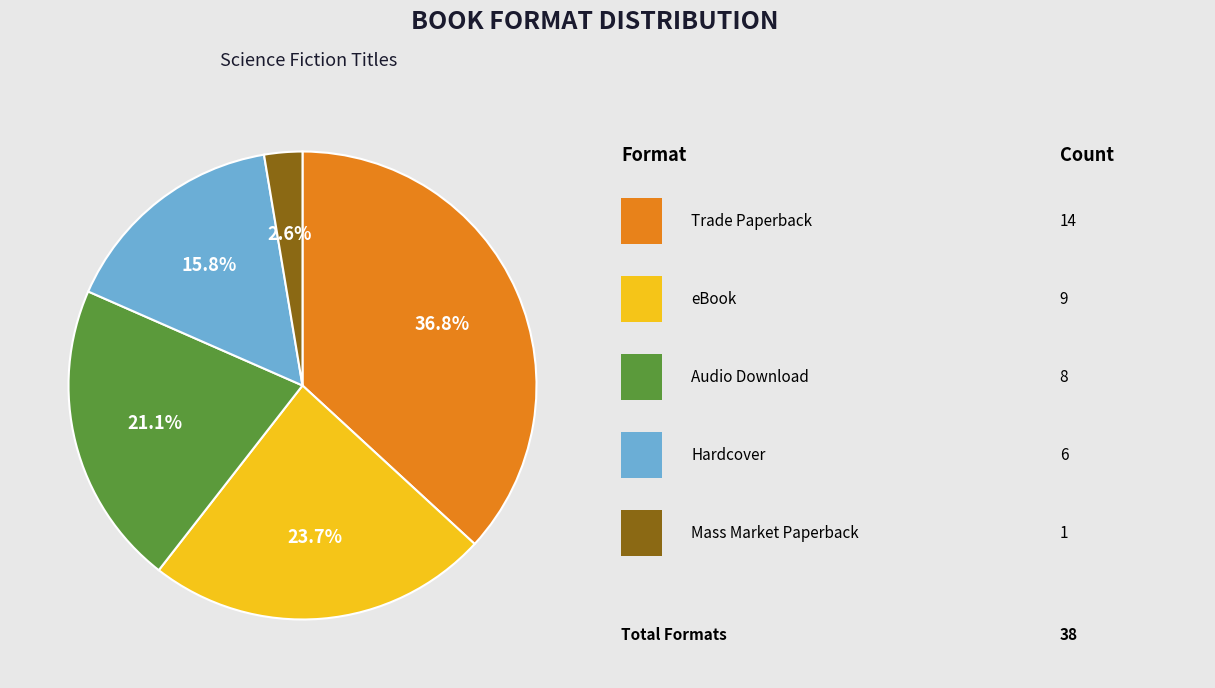

Does any single category account for the majority?

No